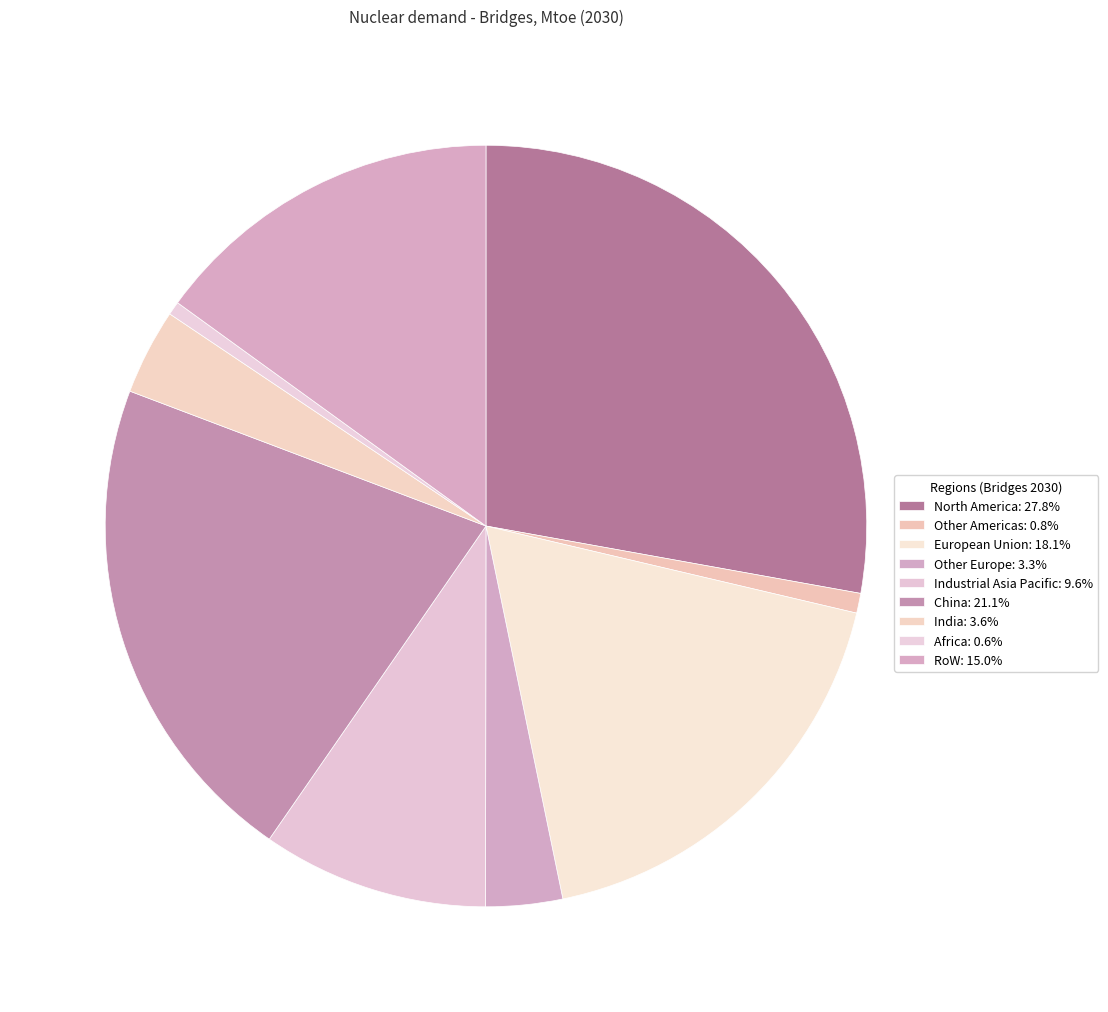

How many segments does this pie chart have?

9